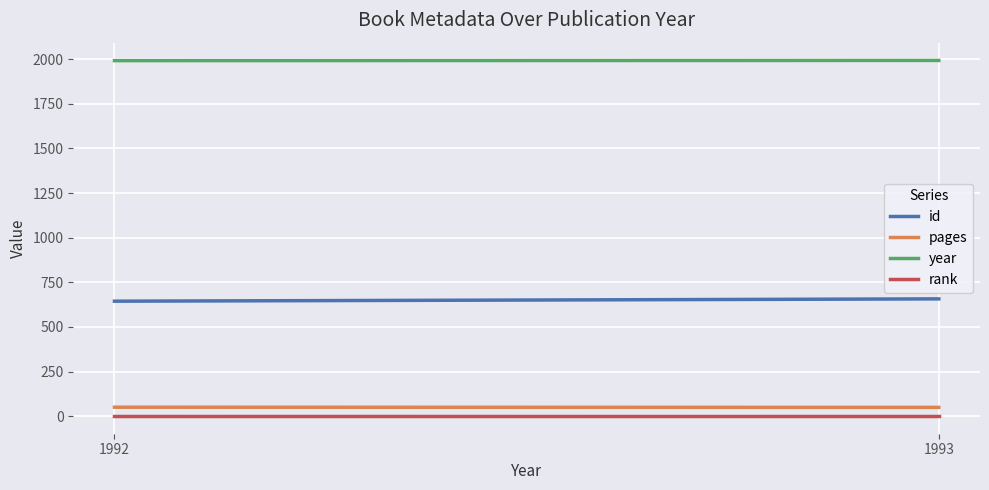

Which series changed the most between 1992 and 1993?

id